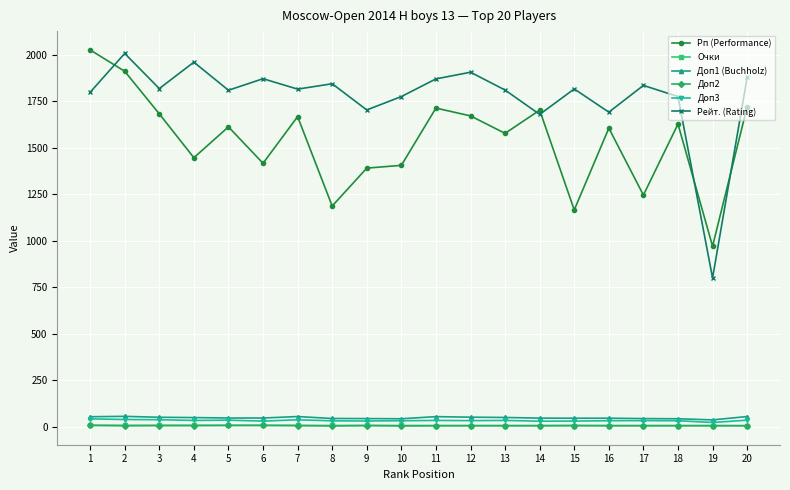

At which category does Рп (Performance) reach its first local valley?

4